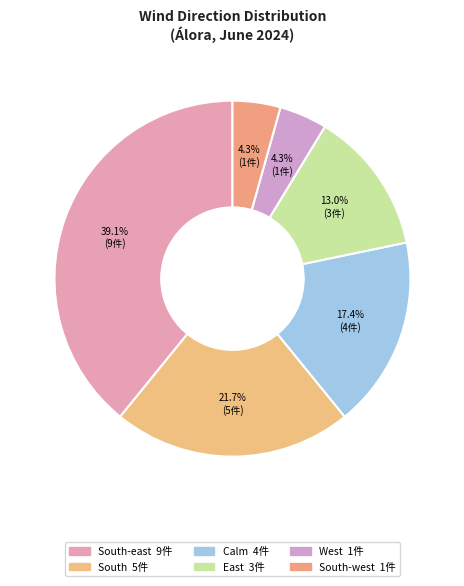

Rank the categories by value from highest to lowest.

South-east, South, Calm, East, West, South-west